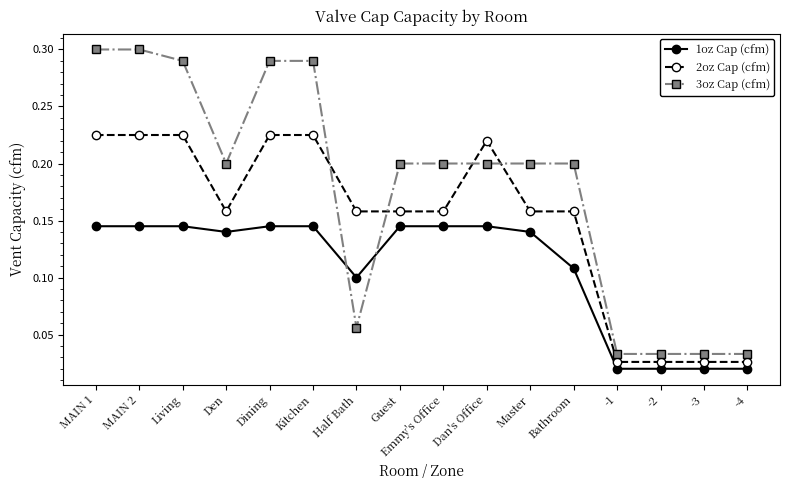

True or false: 1oz Cap (cfm) and 3oz Cap (cfm) cross at least once.

True